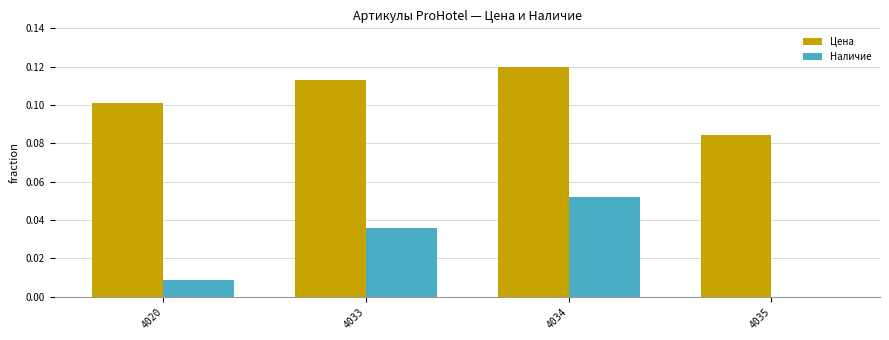

The Наличие series shows 0.1 at 4033. True or false?

False